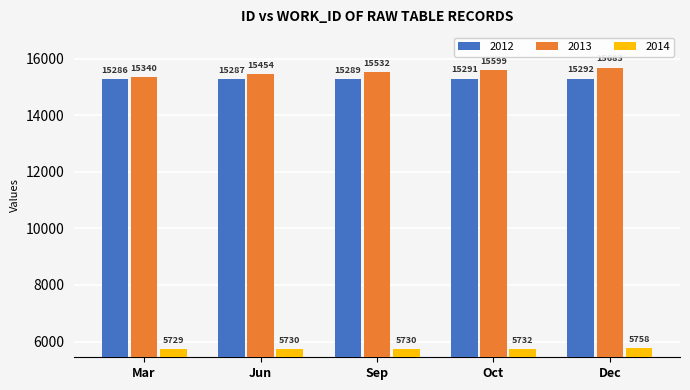

Is it true that 2014 equals 3942 at Jun?

False